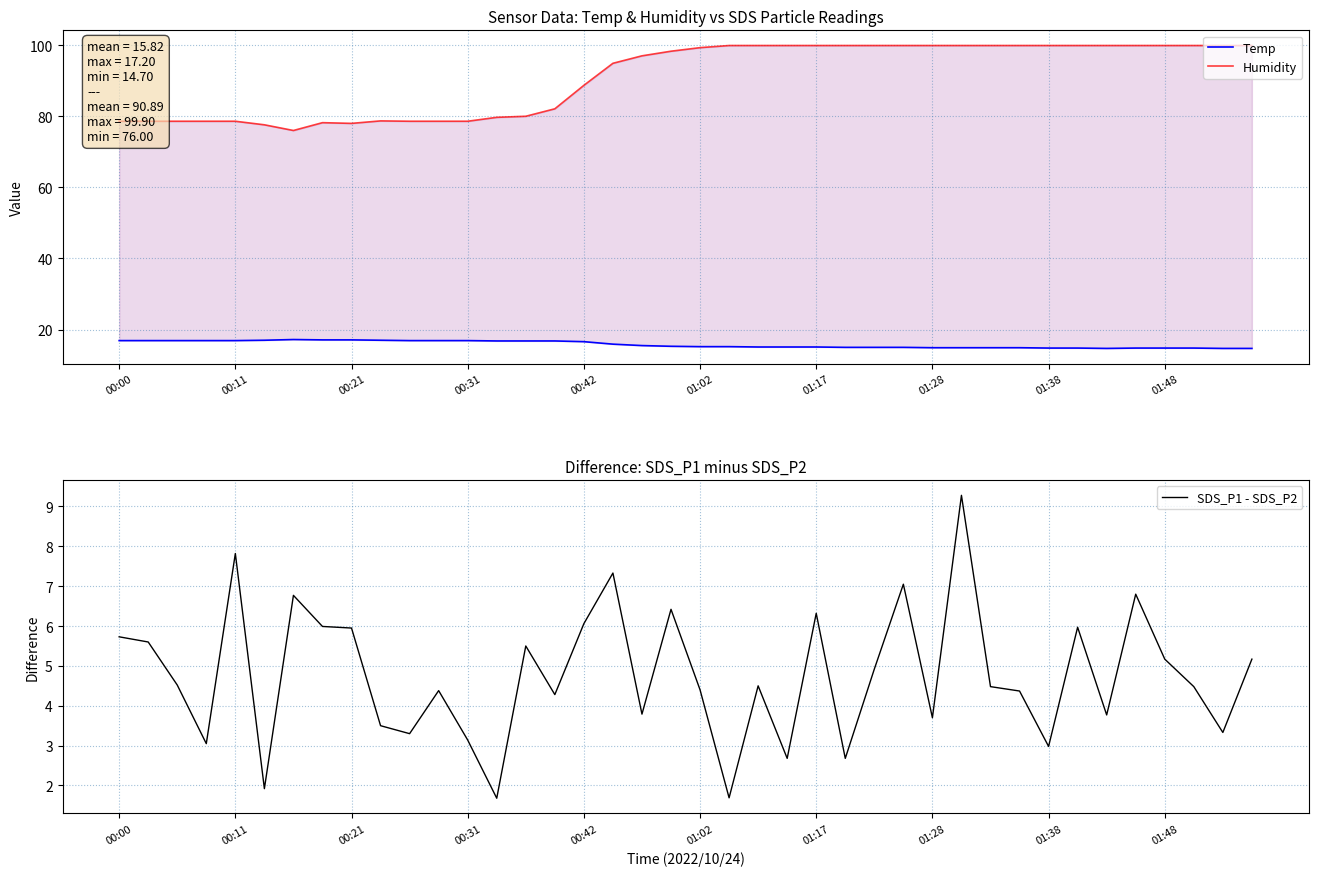

What is the difference between the Temp values at 22 and 00:00?

1.8